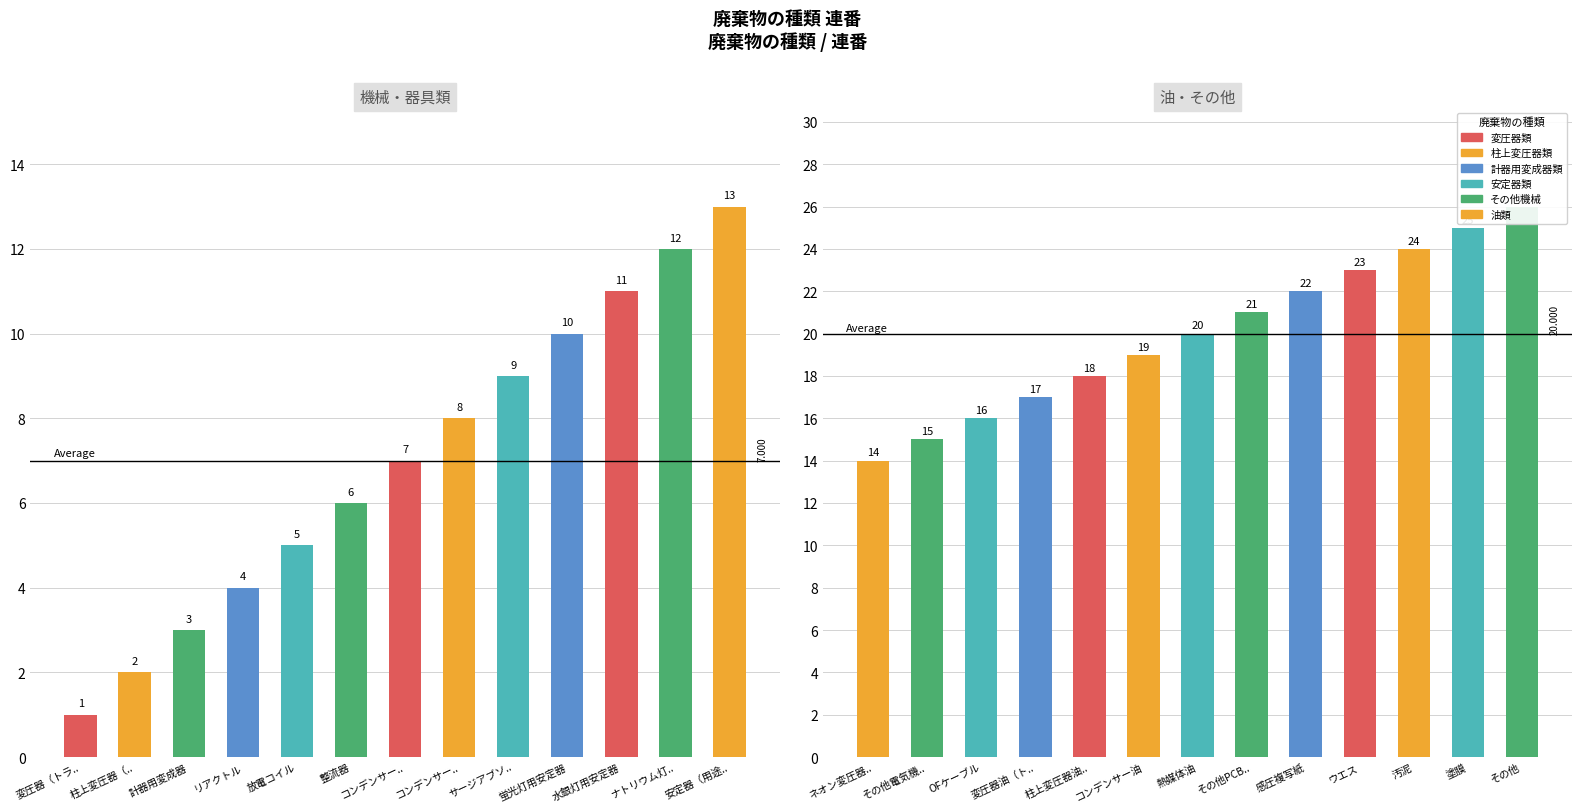

What is the value of the 26th bar from the left?

26